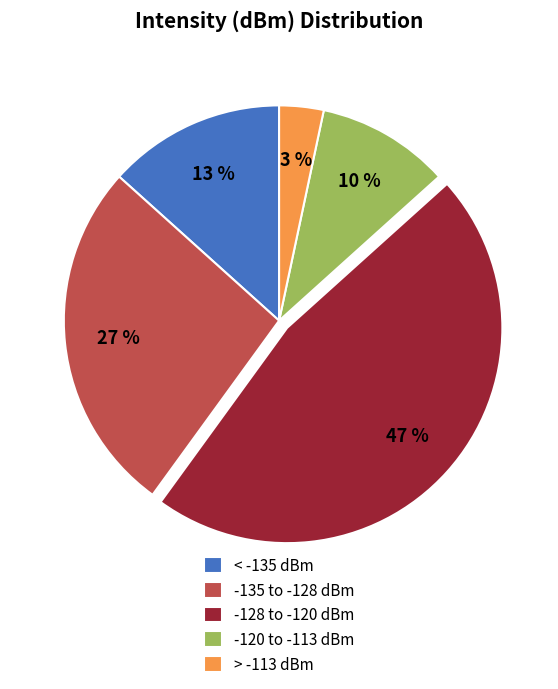

Rank the categories by value from highest to lowest.

-128 to -120 dBm, -135 to -128 dBm, < -135 dBm, -120 to -113 dBm, > -113 dBm